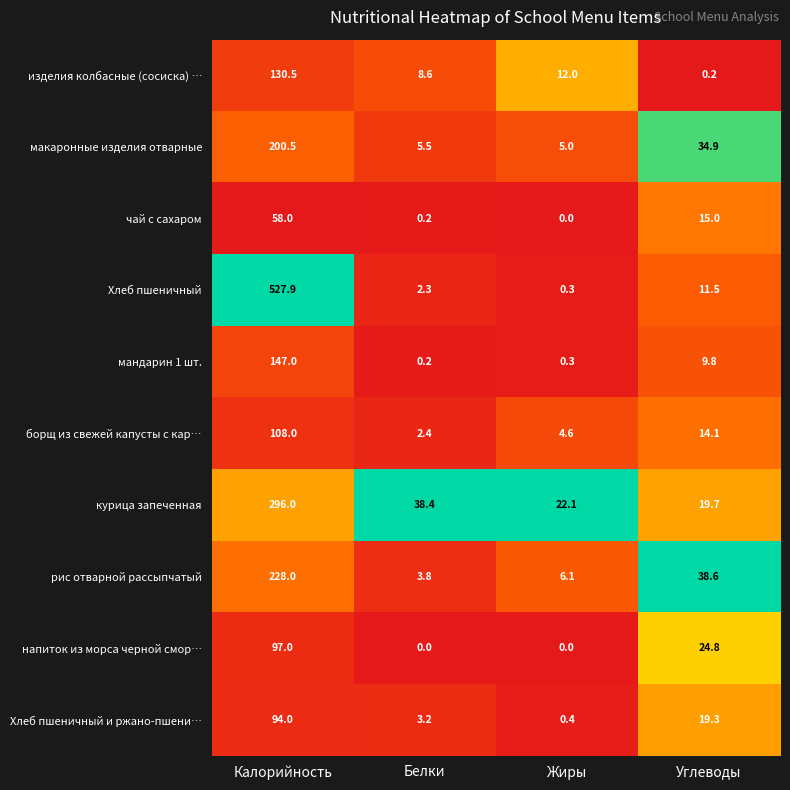

Where does the мандарин 1 шт. series first go above 9?

Калорийность